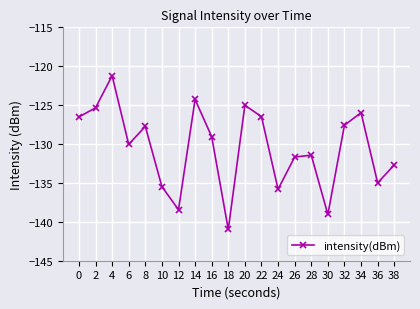

Reading left to right, transcribe all the data shown in this chart.

0=-126.5	2=-125.3	4=-121.2	6=-130.0	8=-127.7	10=-135.5	12=-138.4	14=-124.3	16=-129.1	18=-141.0	20=-125.0	22=-126.5	24=-135.8	26=-131.7	28=-131.4	30=-139.0	32=-127.6	34=-126.0	36=-135.0	38=-132.7